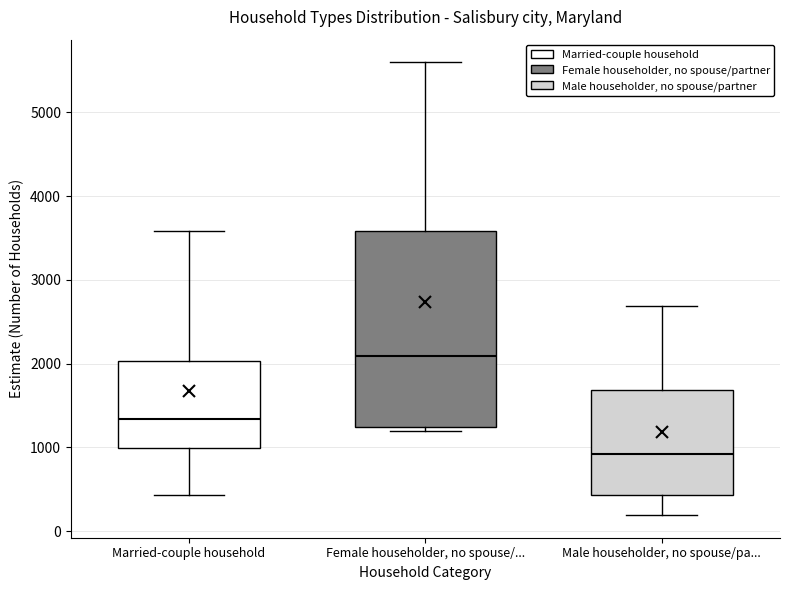

Reading left to right, transcribe this box plot: for each box, give where its median line is, the range the box spans, and where its two whiskers end, as read against the y-axis. The values are not printed on the chart, so give them approximately, as read against the axis.

Married-couple household: median 1300, box 1000 to 2000, whiskers 400 to 3600
Female householder, no spouse/...: median 2100, box 1200 to 3600, whiskers 1200 (just below the box's lower edge) to 5600
Male householder, no spouse/pa...: median 900, box 400 to 1700, whiskers 200 to 2700